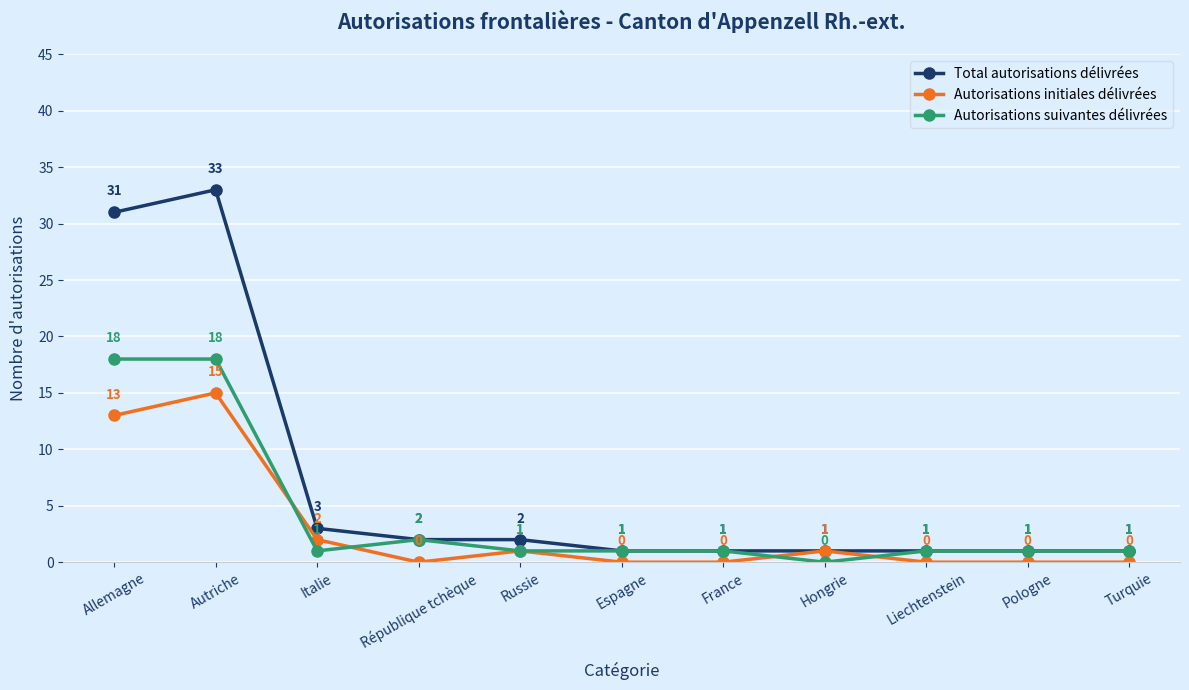

Rank the series by their average value, from highest to lowest.

Total autorisations délivrées, Autorisations suivantes délivrées, Autorisations initiales délivrées